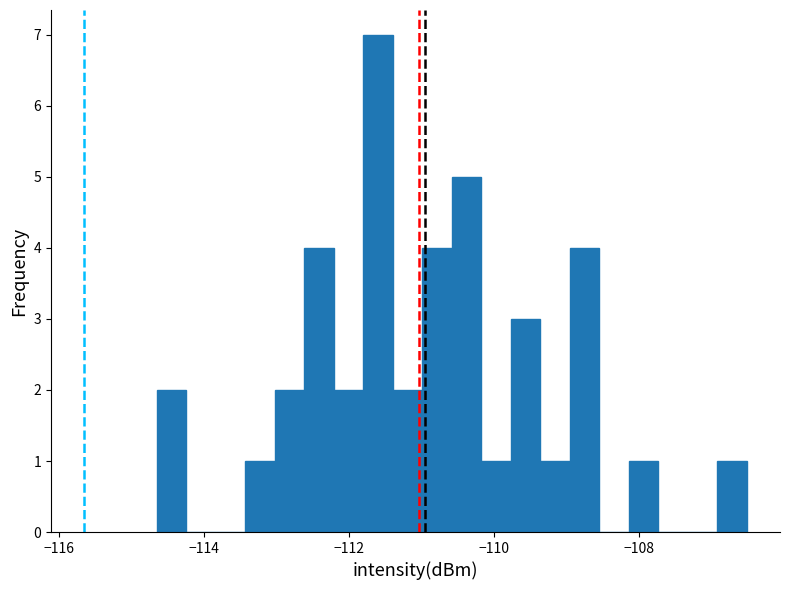

Around what value on the x-axis is the tallest bar? Give the approximate position of its centre, as read against the axis.

-111.6